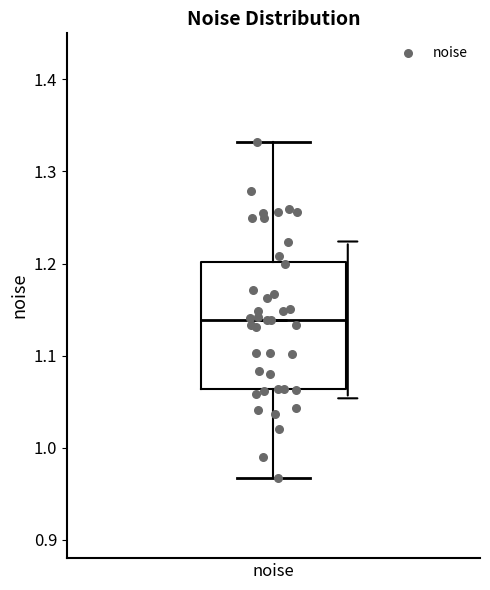

Transcribe this box plot: give where the median line is, the range the box spans, and where the two whiskers end, as read against the y-axis. The values are not printed on the chart, so give them approximately, as read against the axis.

median 1.14, box 1.06 to 1.20, whiskers 0.97 to 1.33